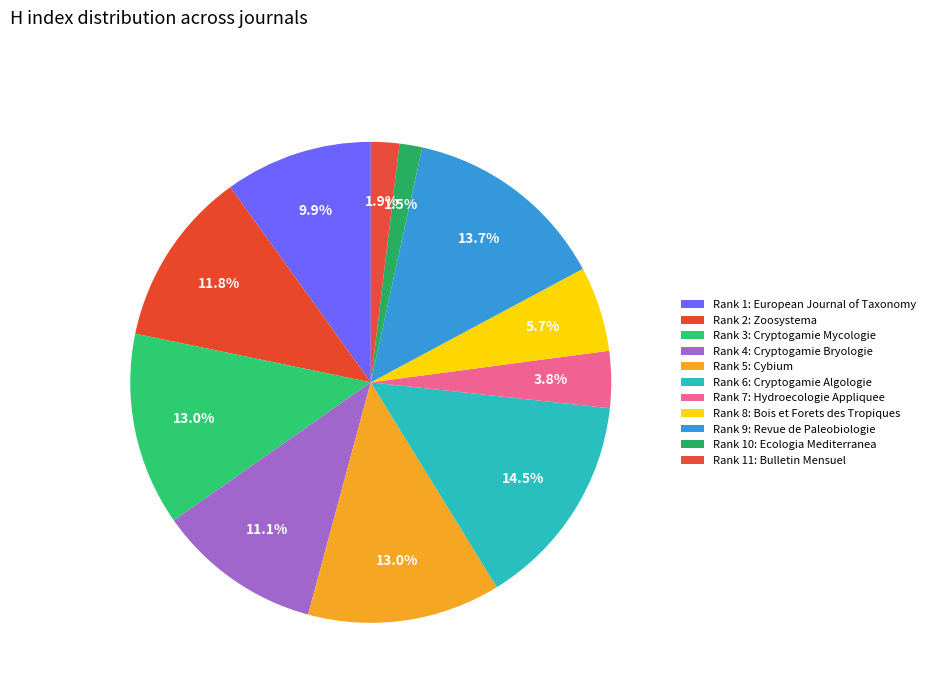

What is the largest slice in the pie chart?

Rank 6